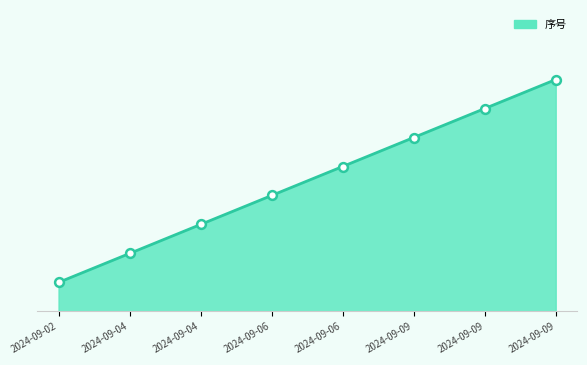

Between 2024-09-09 and 2024-09-04, which is larger?

2024-09-09